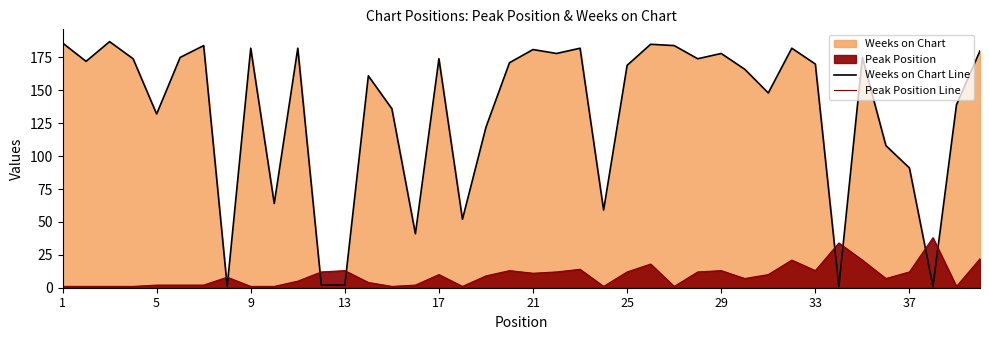

Count the number of categories in the chart.

40